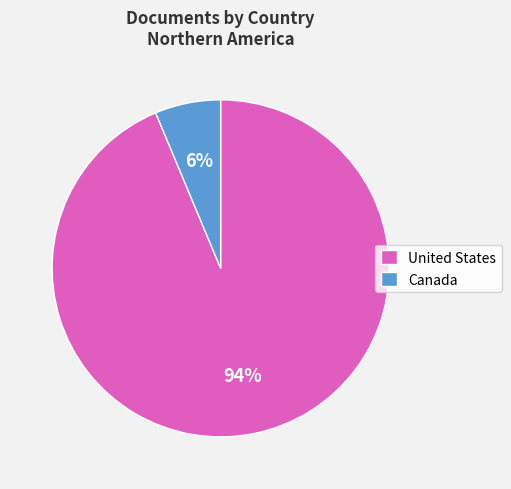

Do Canada and United States together represent more than half of the pie?

Yes